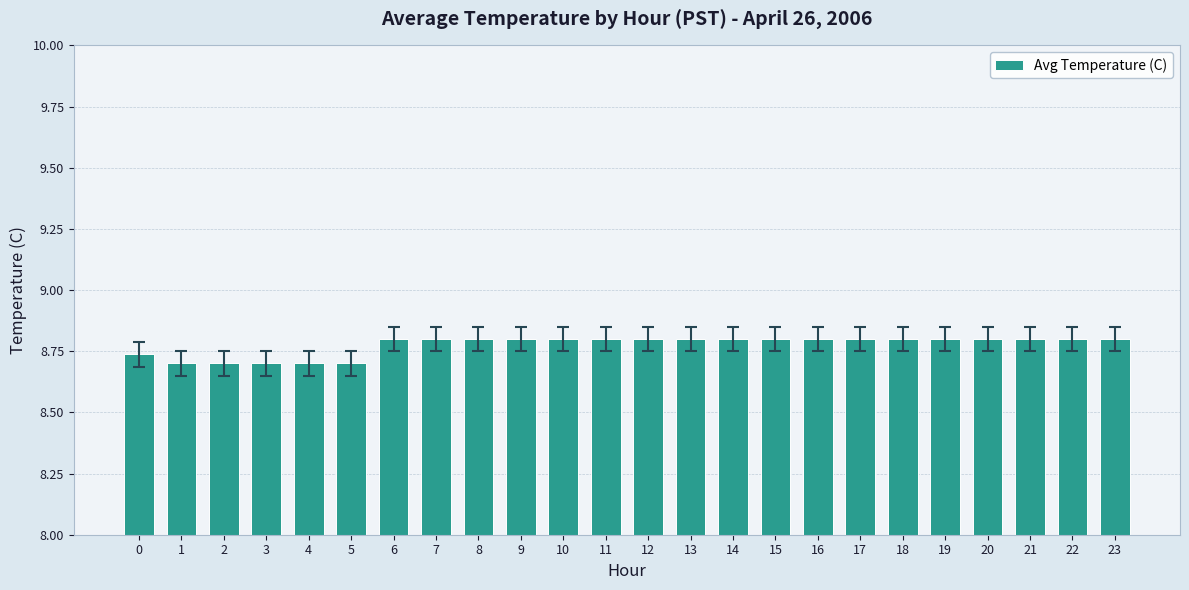

What value does the data have at 23?

8.8